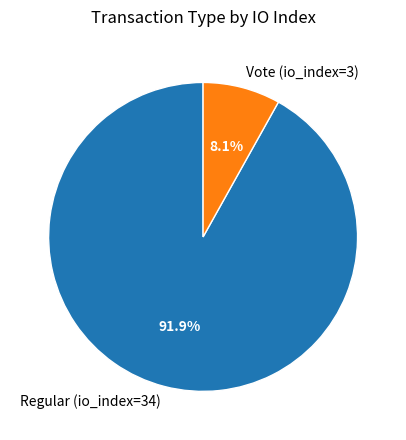

To the nearest percent, what percentage of the pie is Vote (io_index=3)?

8%